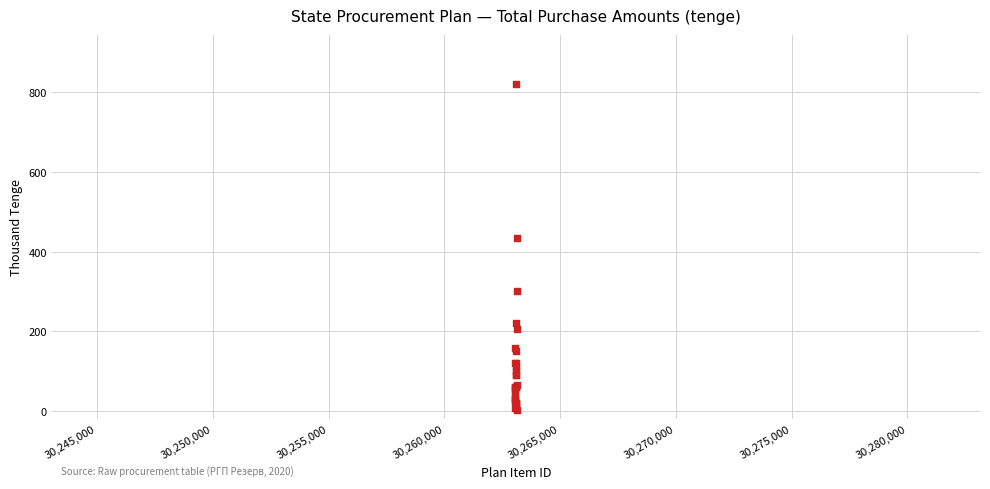

What Y value in the scatter plot is closest to 410?

434.5